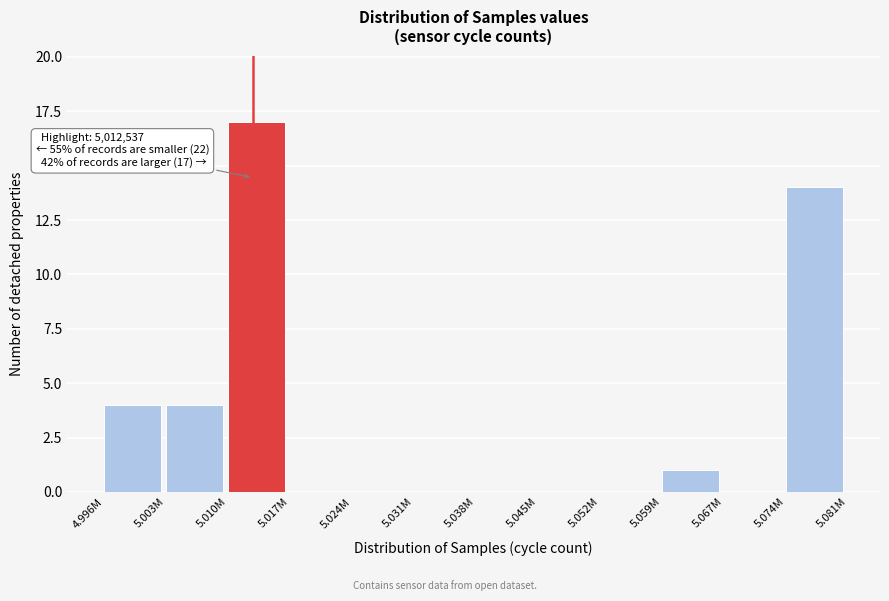

Reading left to right, list all the values displayed in this chart.

4.996M=4	5.003M=4	5.010M=17	5.017M=0	5.024M=0	5.031M=0	5.038M=0	5.045M=0	5.052M=0	5.059M=1	5.067M=0	5.074M=14